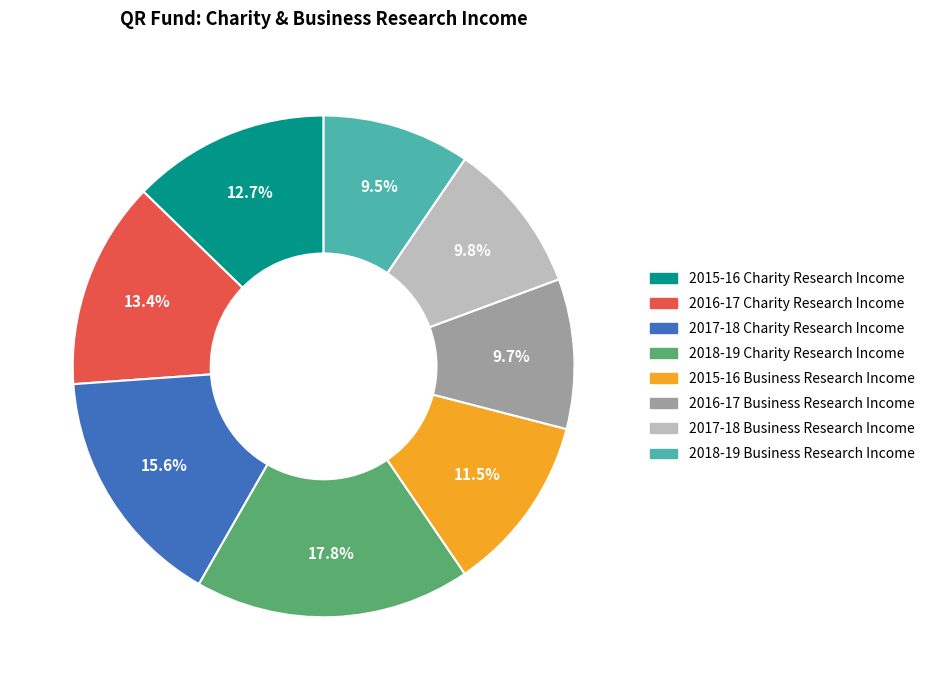

Which category has the biggest portion of the pie?

2018-19 Charity Research Income